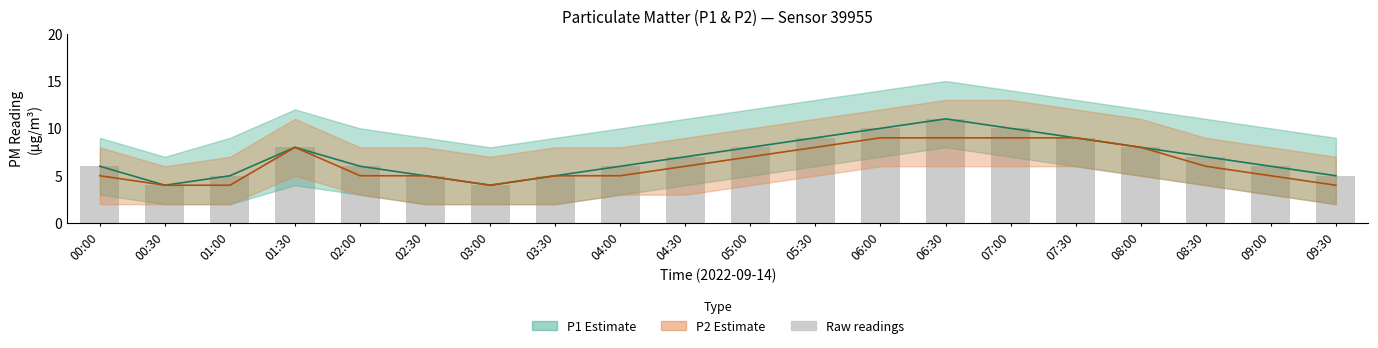

Where does the P2 series first go above 6?

01:30